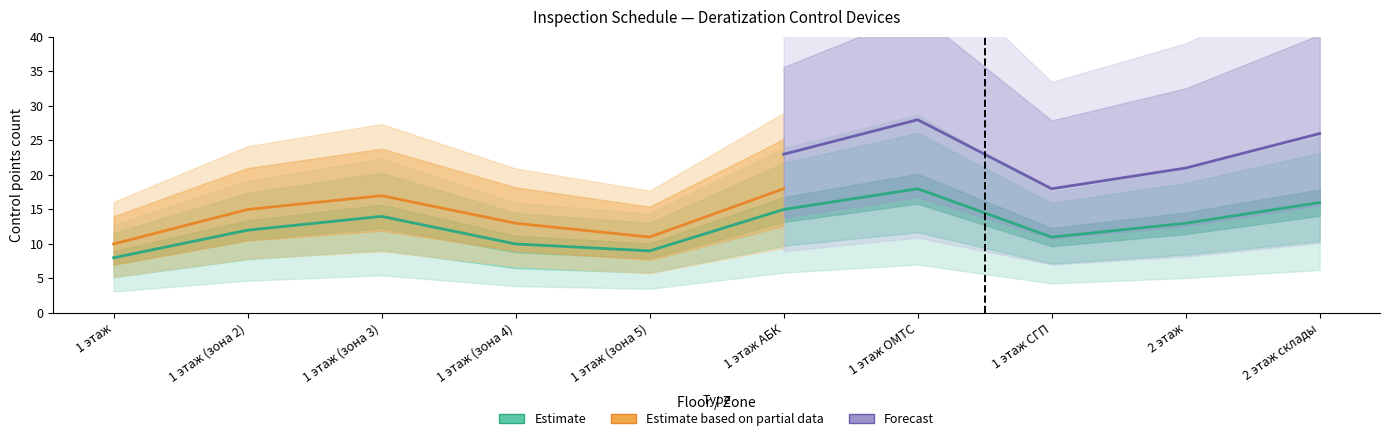

Which has a higher value, 2 этаж or 1 этаж ОМТС?

1 этаж ОМТС